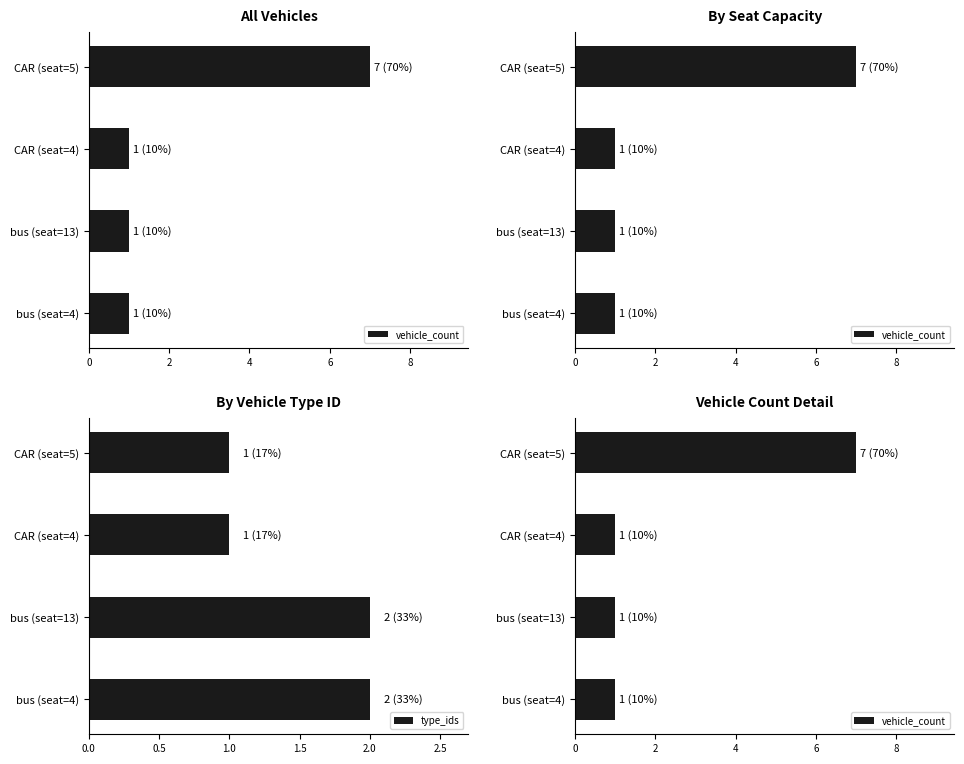

What is the sum of the type_ids values at bus (seat=13) and CAR (seat=5)?

3